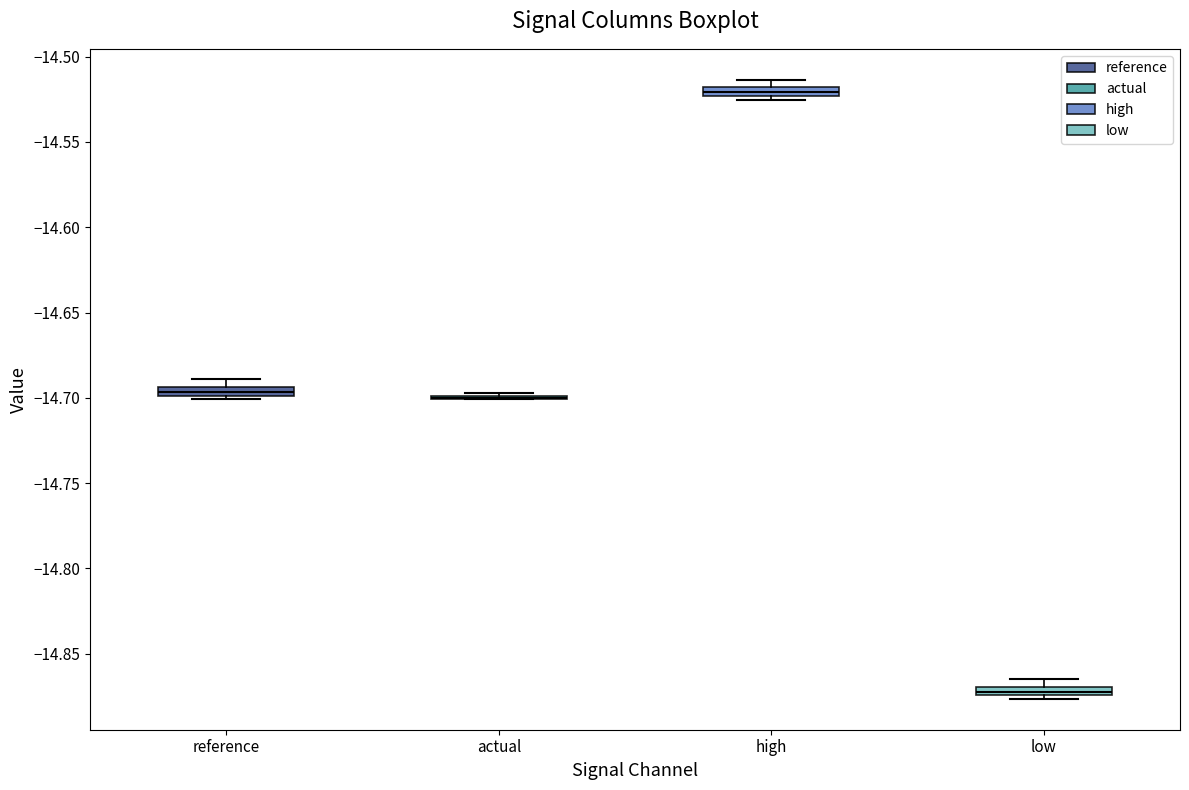

Where is the lower edge of the box for low on the y-axis? The values are not printed on the chart, so give them approximately, as read against the axis.

-14.875